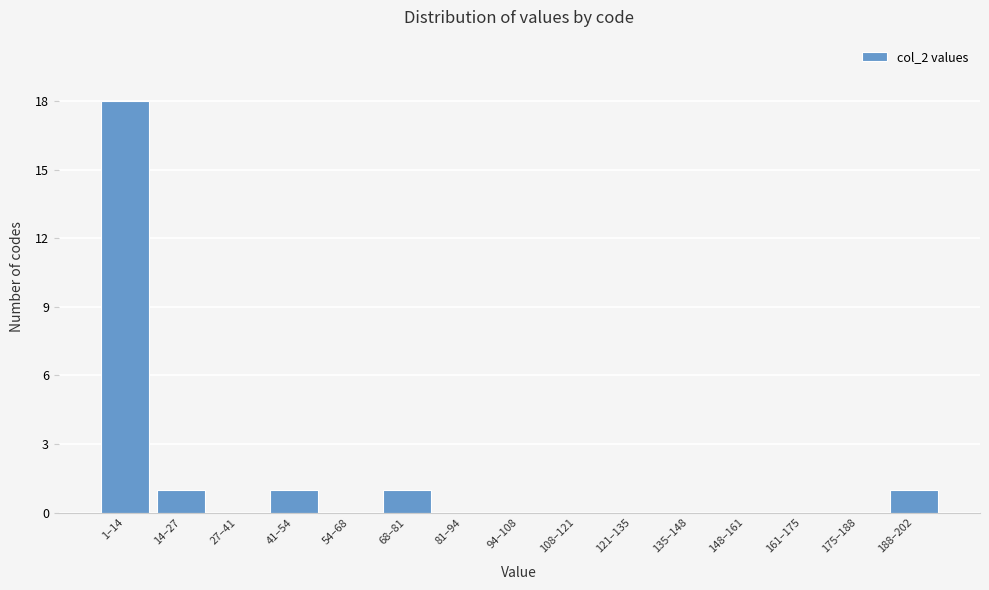

Reading right to left, extract all data points from this chart.

188–202=1	175–188=0	161–175=0	148–161=0	135–148=0	121–135=0	108–121=0	94–108=0	81–94=0	68–81=1	54–68=0	41–54=1	27–41=0	14–27=1	1–14=18